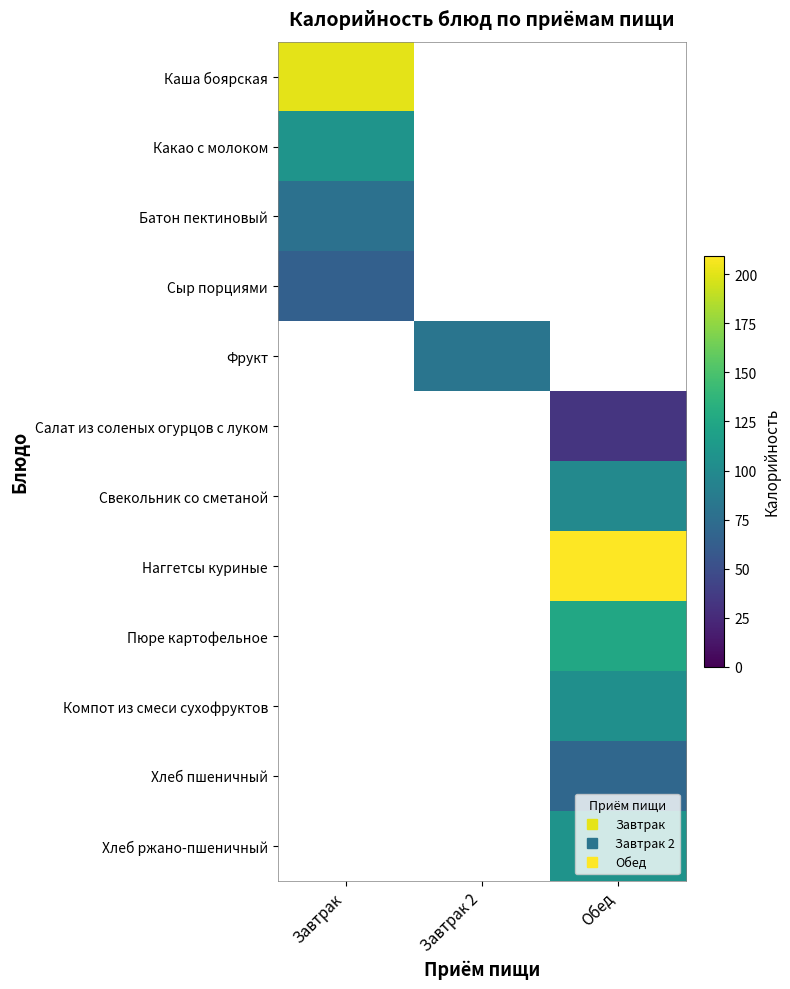

True or false: Какао с молоком has a value of 108.7 at Завтрак.

True